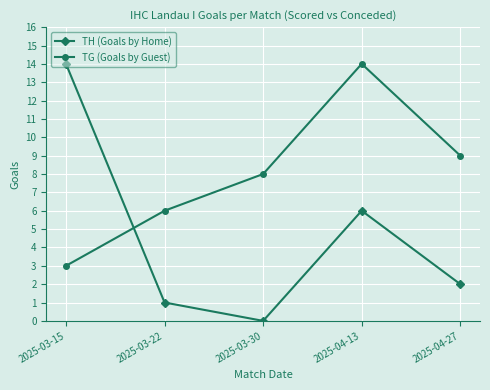

Is it true that TG (Goals by Guest) equals 2 at 2025-03-22?

False